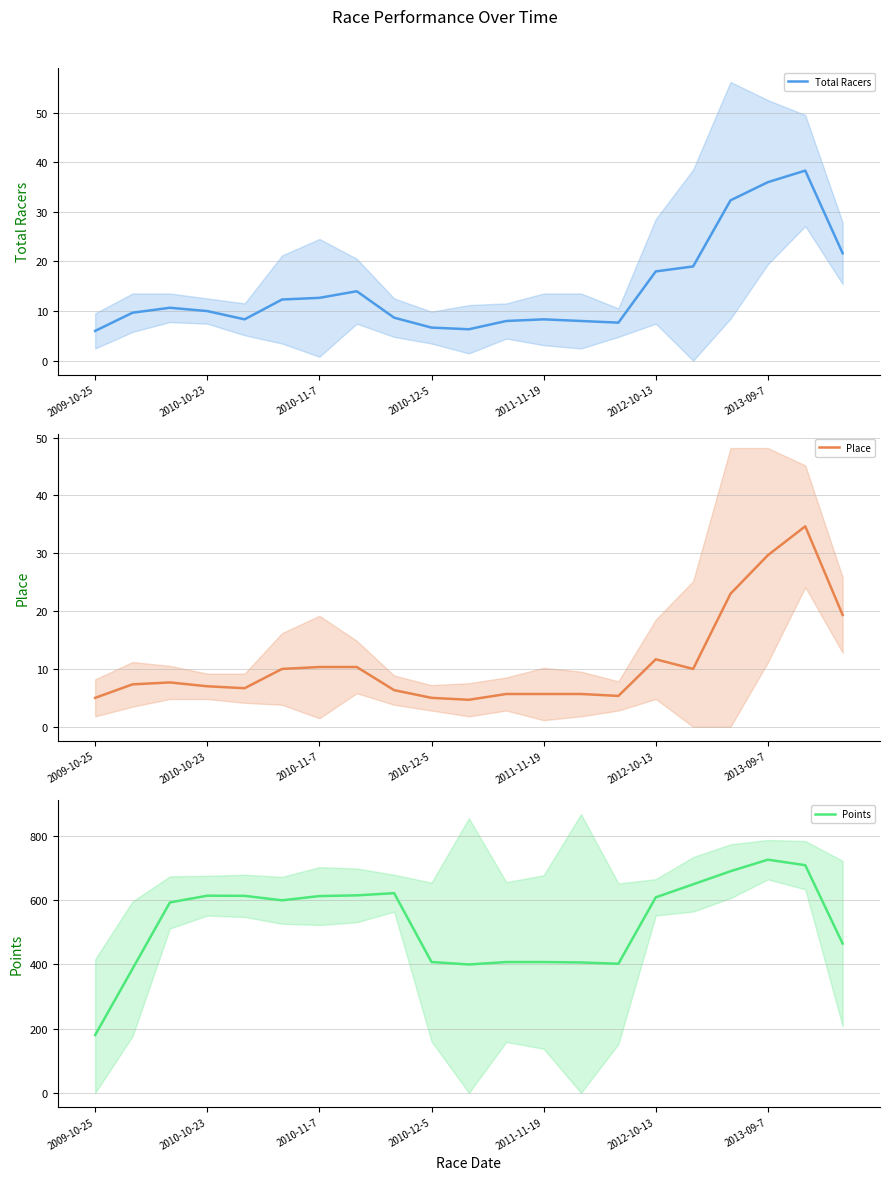

What is the maximum value for Place?

34.7